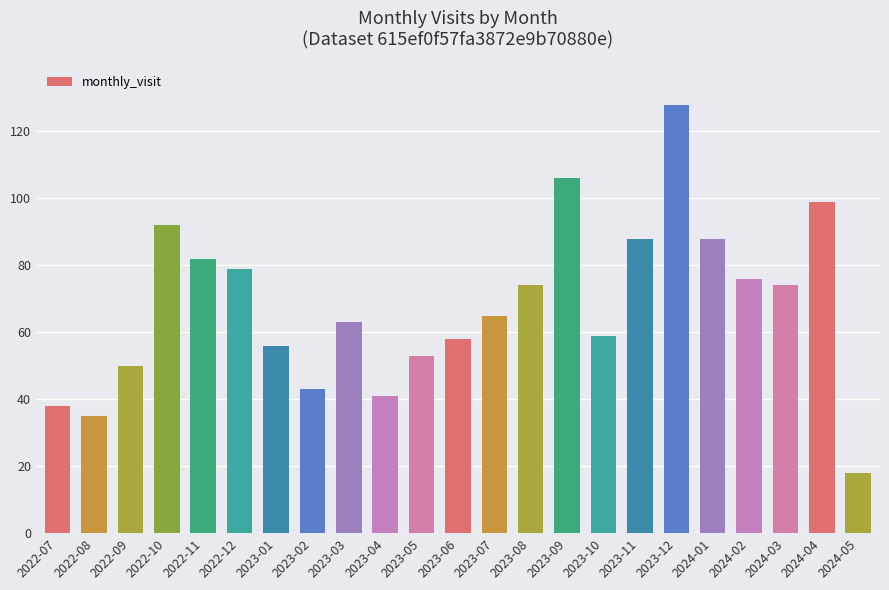

Reading left to right, extract all data points from this chart.

38	35	50	92	82	79	56	43	63	41	53	58	65	74	106	59	88	128	88	76	74	99	18